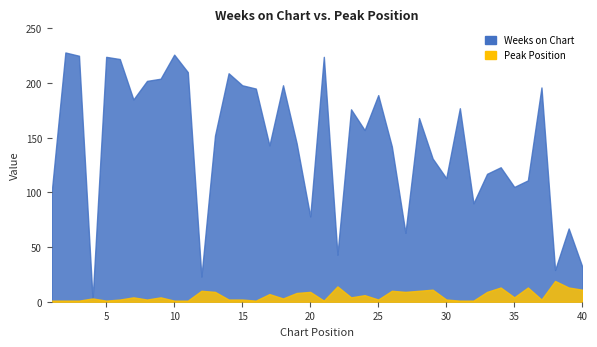

What is the value of the Weeks on Chart point at the 13th from the left?

152